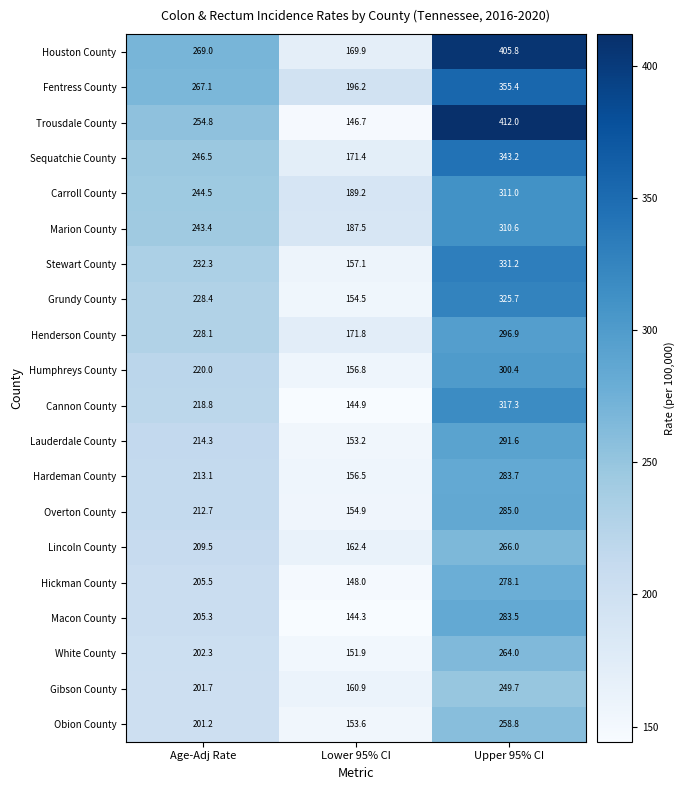

At which category does the chart reach its minimum across all series?

Lower 95% CI